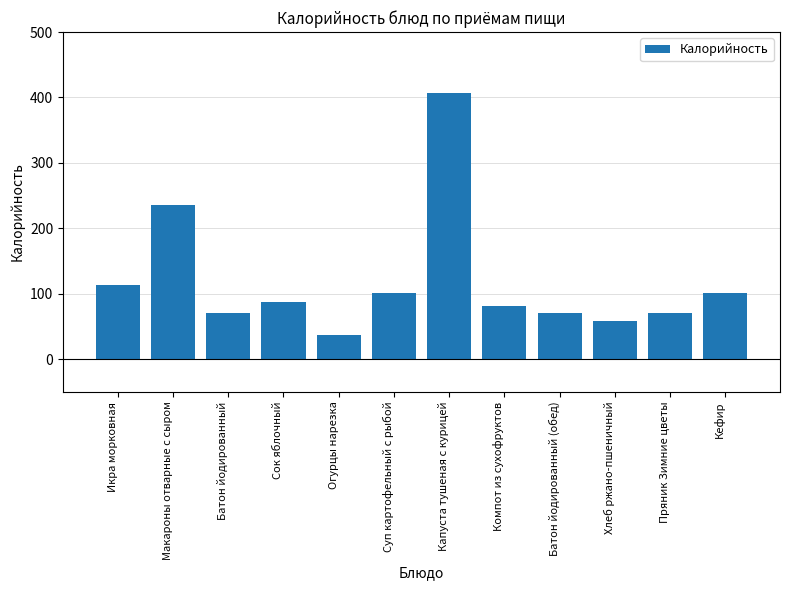

True or false: the data shows 58.7 at Хлеб ржано-пшеничный.

True